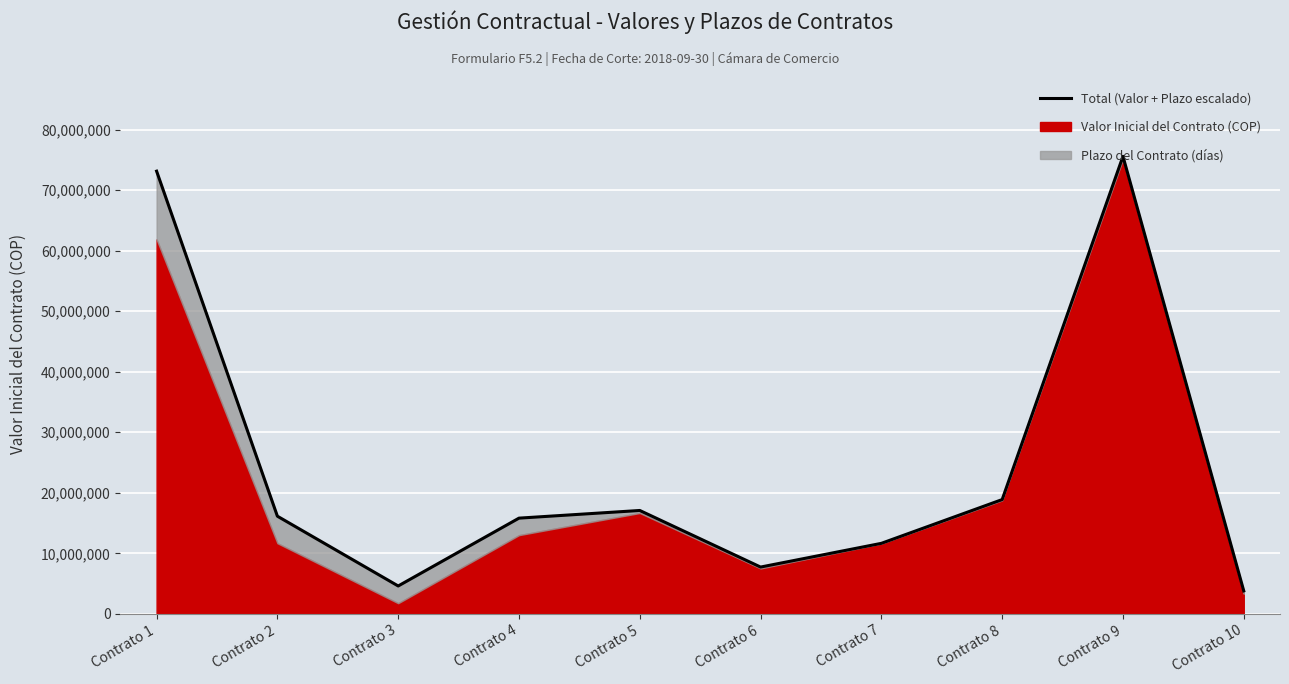

The chart shows a value of 21517106.3 at Contrato 1. True or false?

False